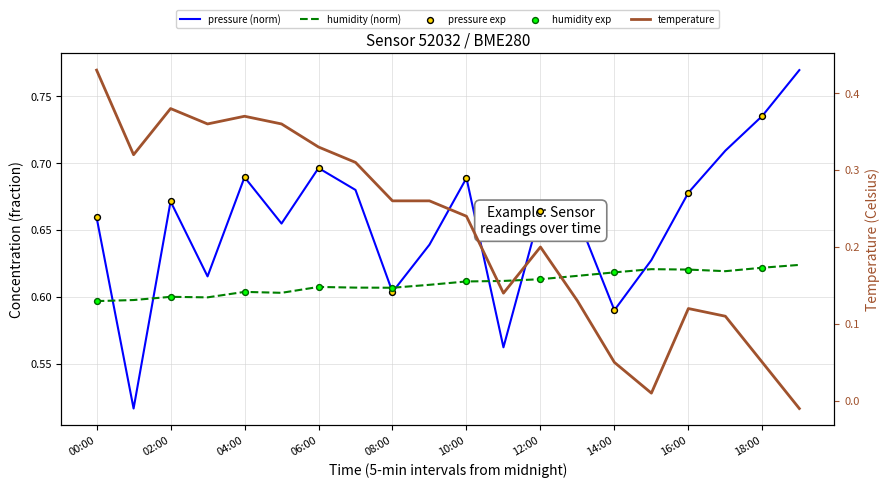

At which category is the sum across all series the highest?

00:00